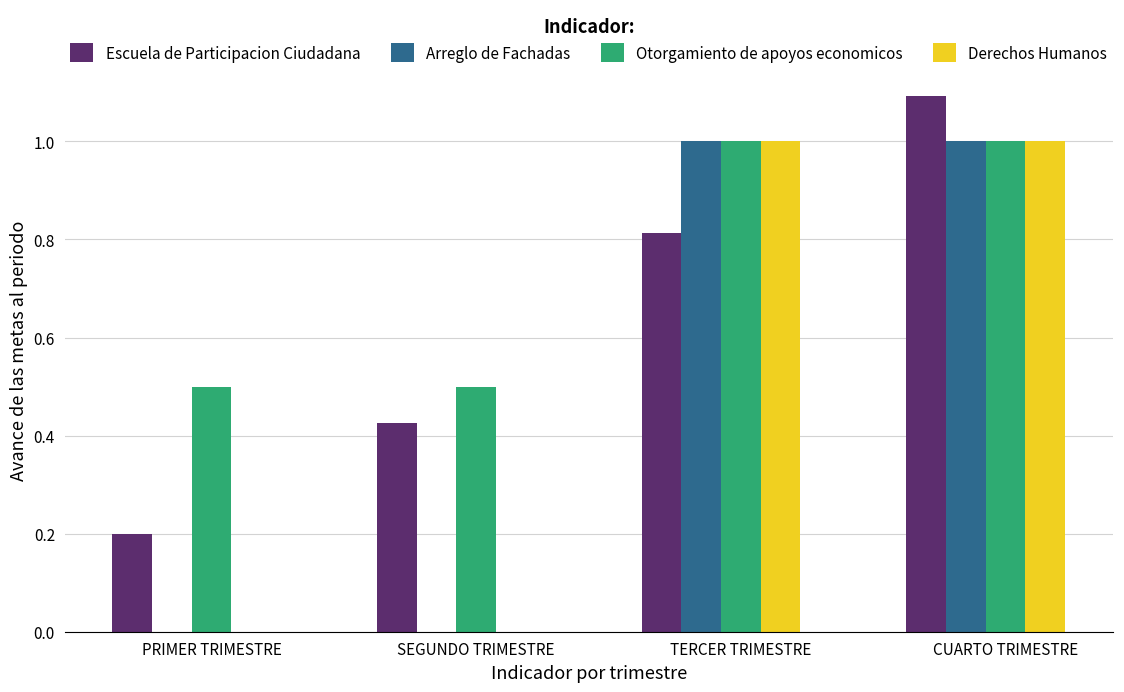

What is the maximum value shown in the chart?

1.1